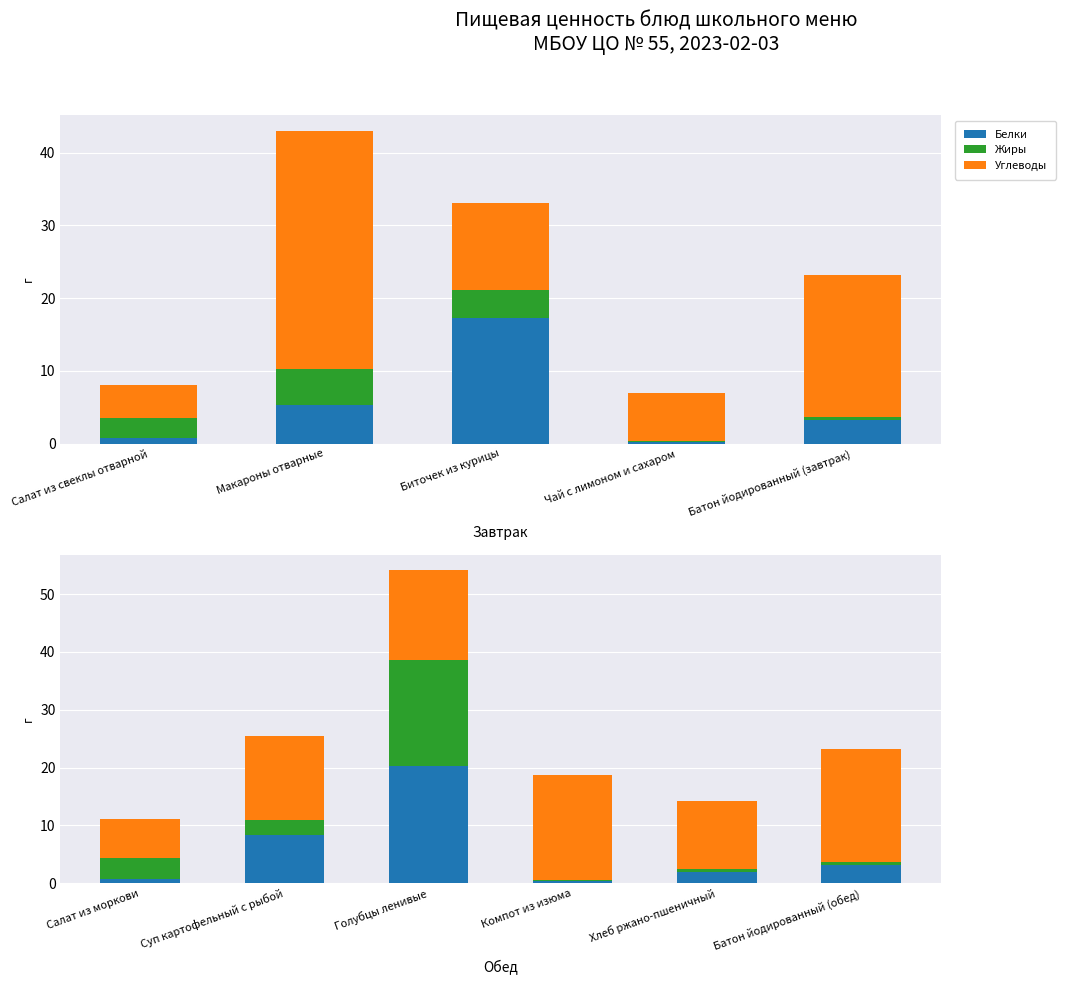

The Углеводы series shows 3.4 at Голубцы ленивые. True or false?

False